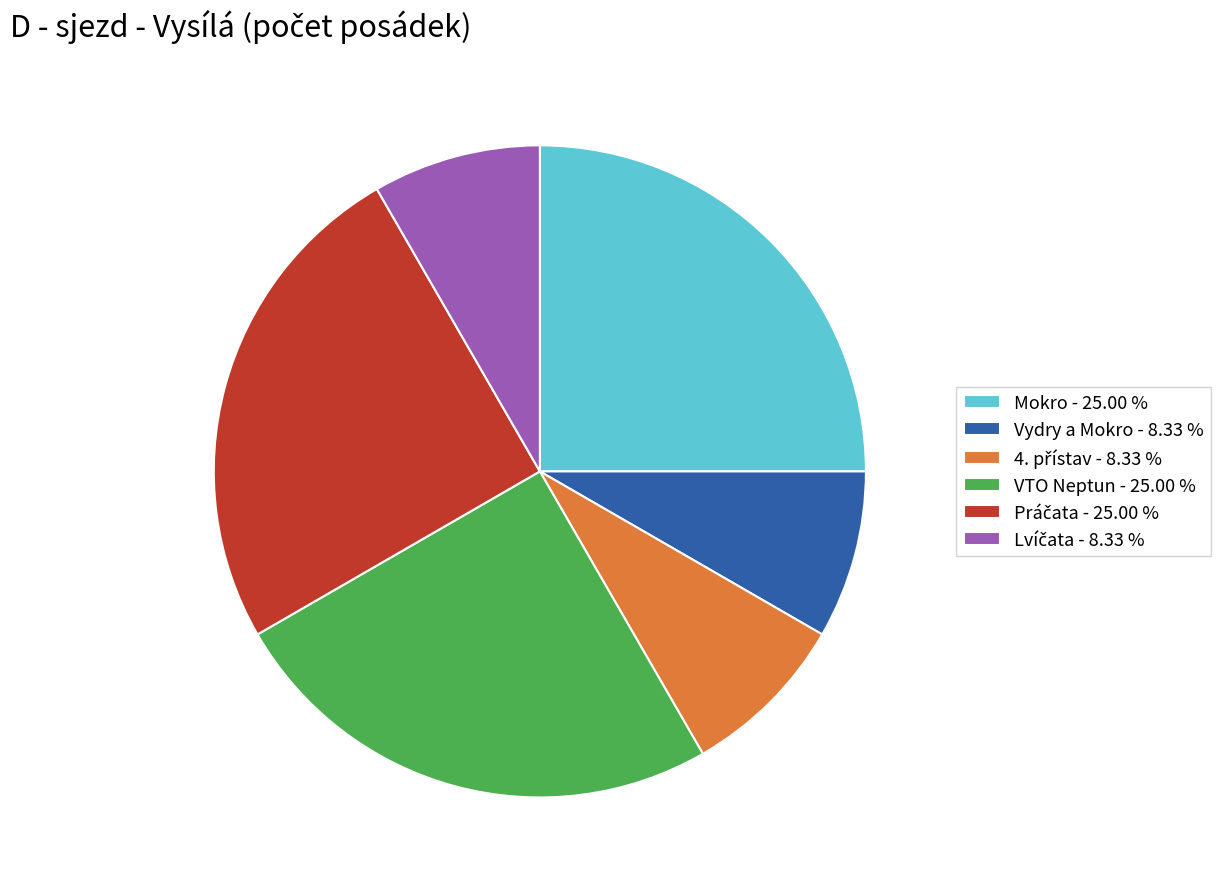

Between Mokro - 25.00 % and Vydry a Mokro - 8.33 %, which is larger?

Mokro - 25.00 %